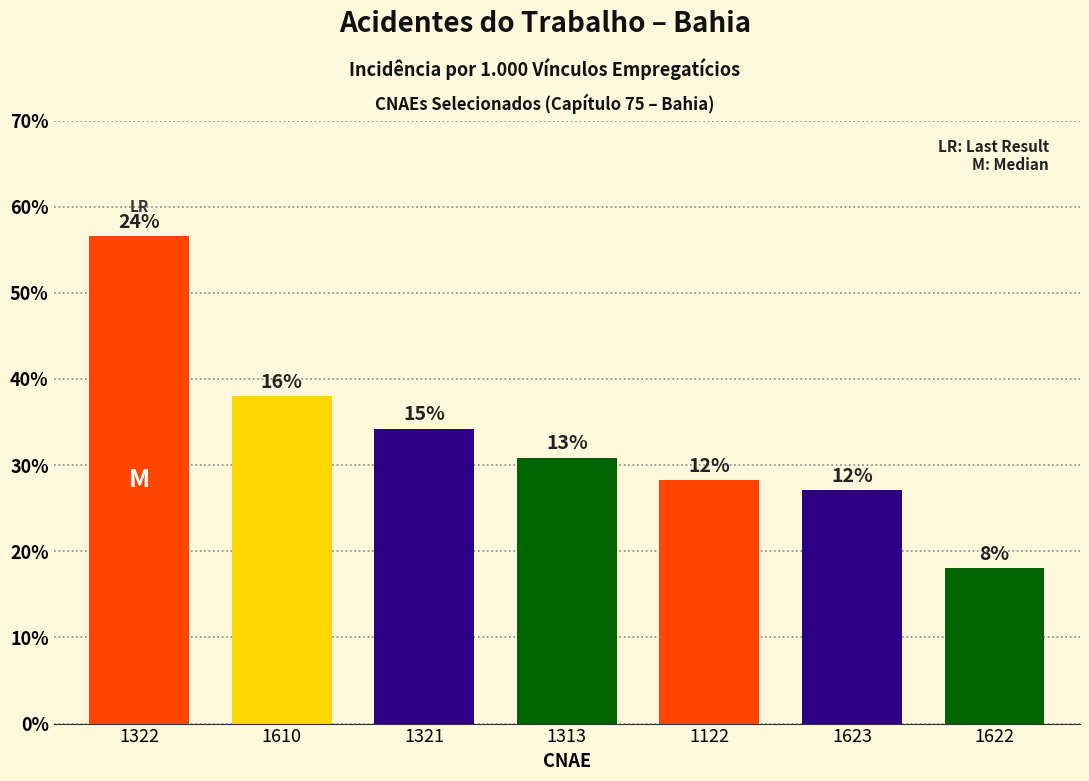

How many bars are there in total?

7